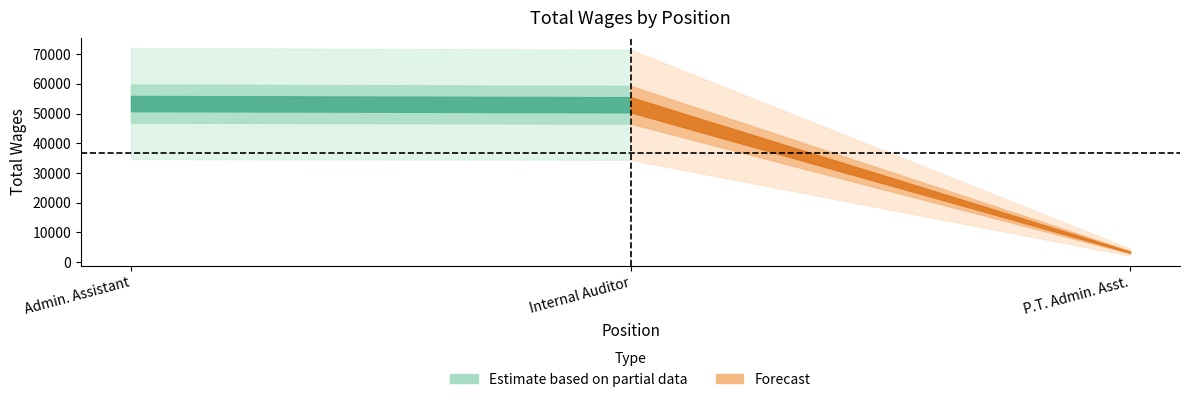

Reading left to right, what are all the values shown in this chart?

Admin. Assistant=53358	Internal Auditor=52962	P.T. Admin. Asst.=3306